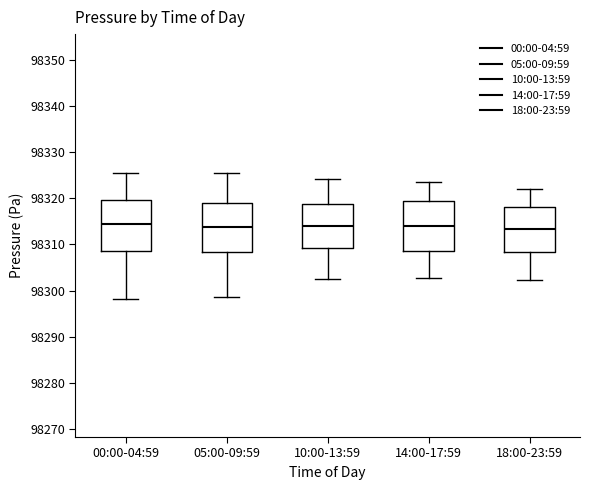

Where does the upper whisker of the box for 05:00-09:59 end on the y-axis? The values are not printed on the chart, so give them approximately, as read against the axis.

98325